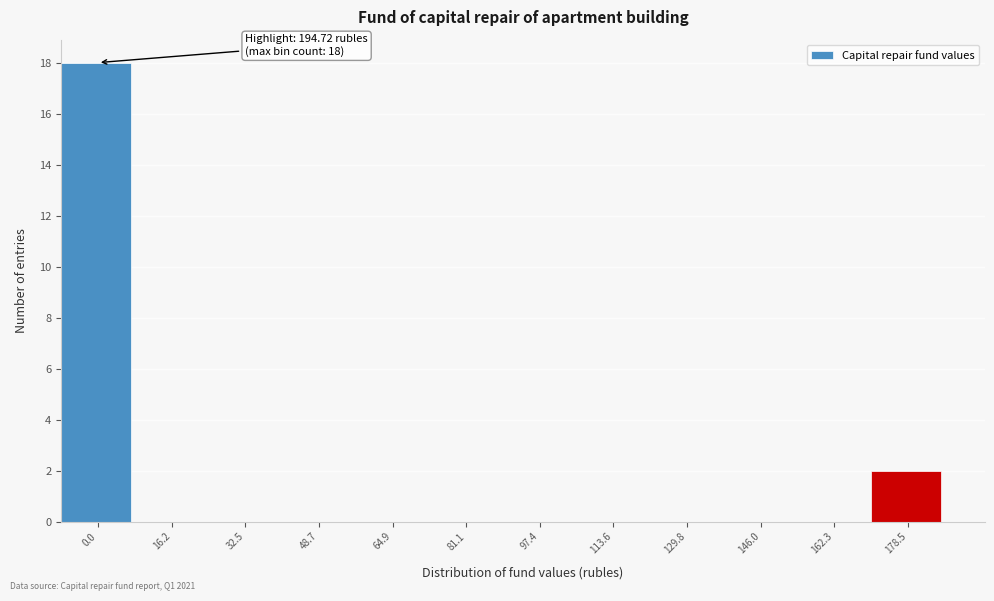

Reading left to right, what are all the values shown in this chart?

0.0=18	16.2=0	32.5=0	48.7=0	64.9=0	81.1=0	97.4=0	113.6=0	129.8=0	146.0=0	162.3=0	178.5=2